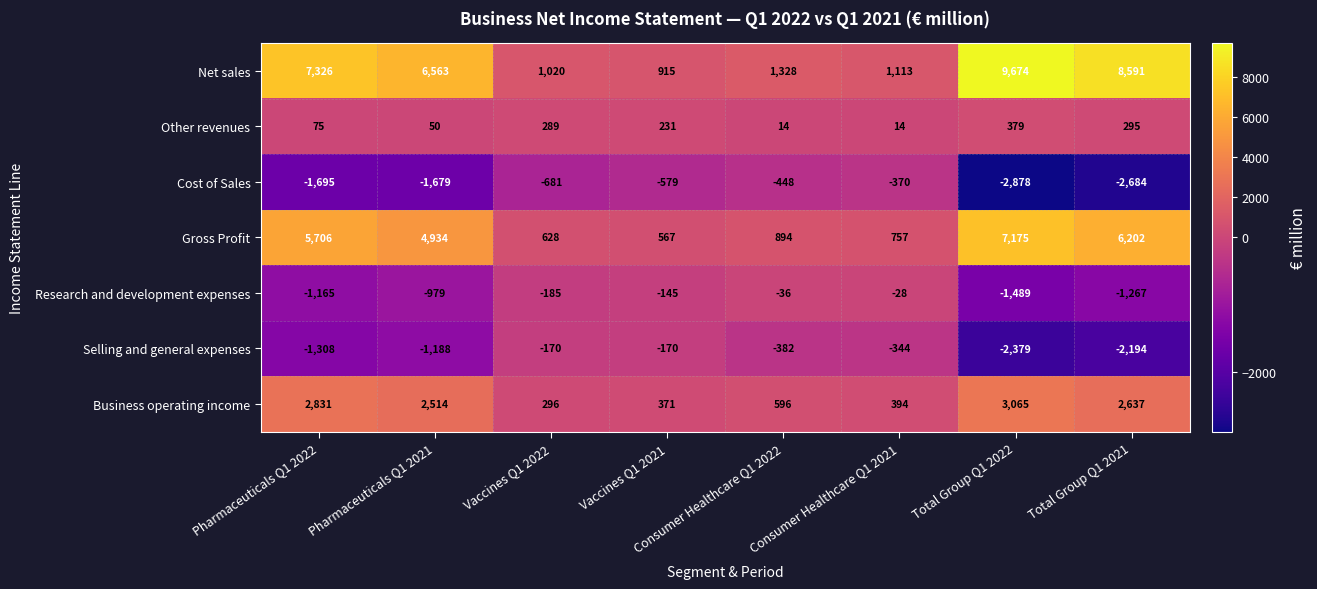

Is the value of Net sales at Total Group Q1 2022 greater than the value of Other revenues at Total Group Q1 2021?

Yes